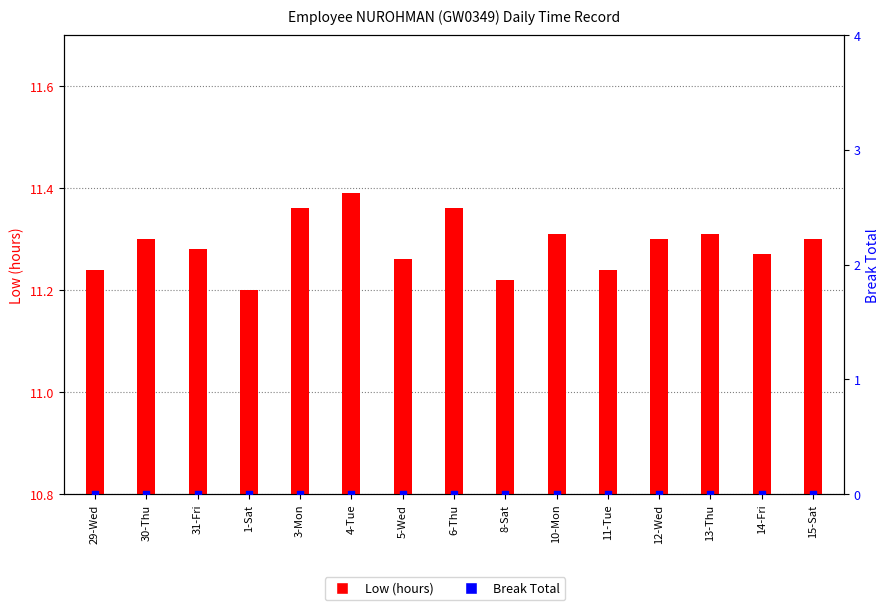

Which series has the largest total across all categories?

Low (hours)